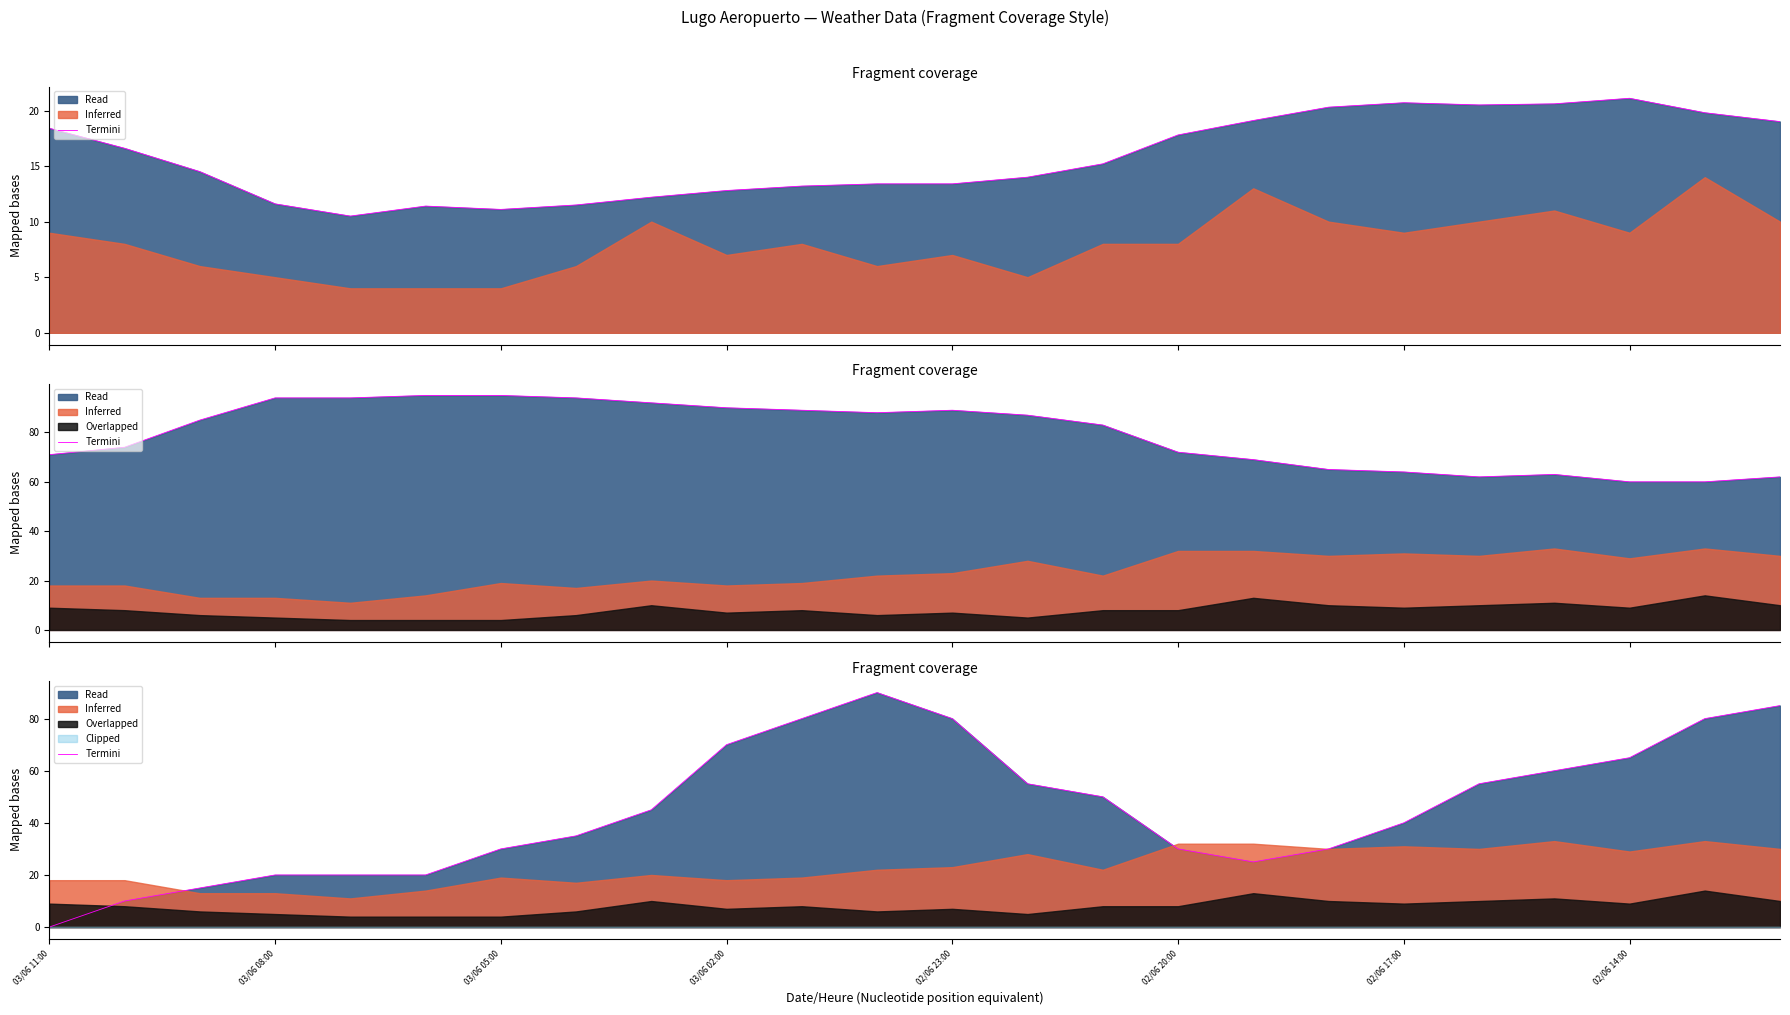

What is the label of the 13th point from the right?

11